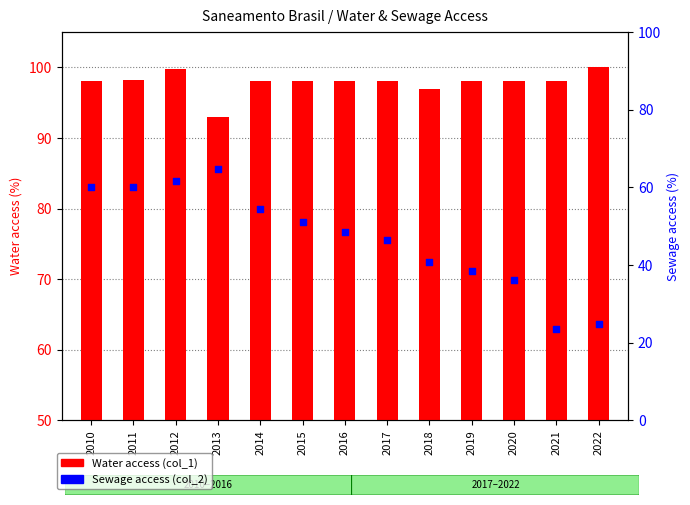

At how many categories does at least one series exceed 68?

13